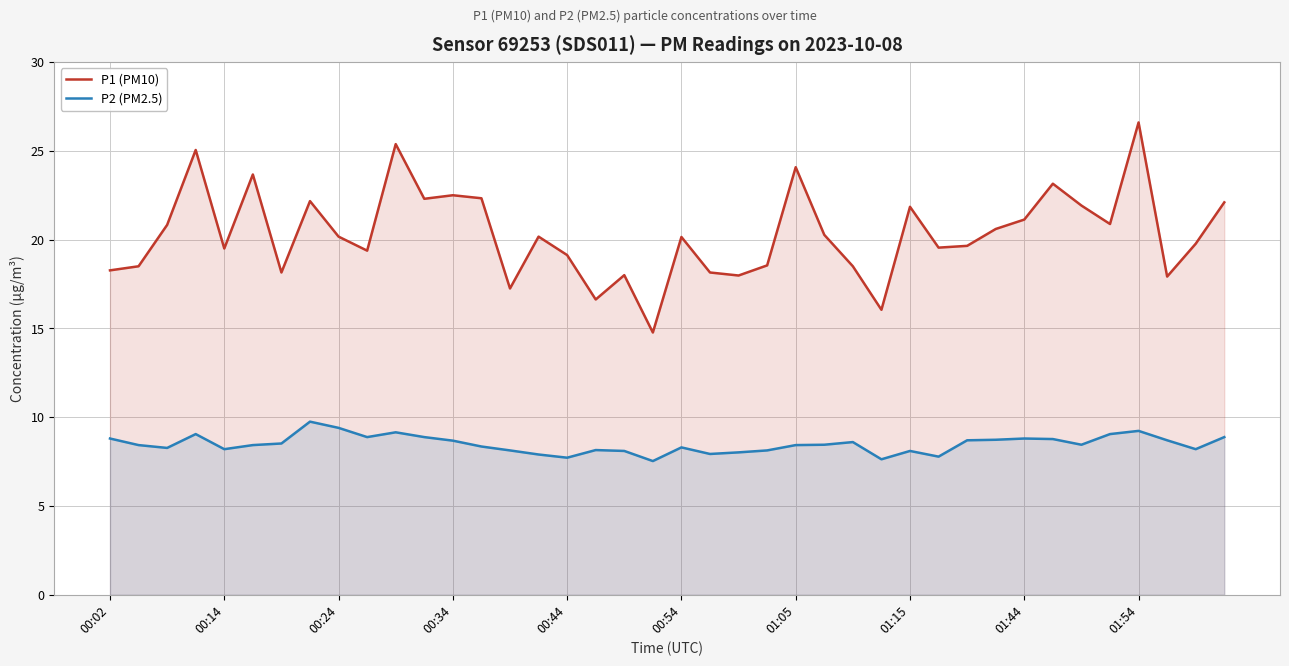

What value does the P2 (PM2.5) series have at 00:14?

8.2